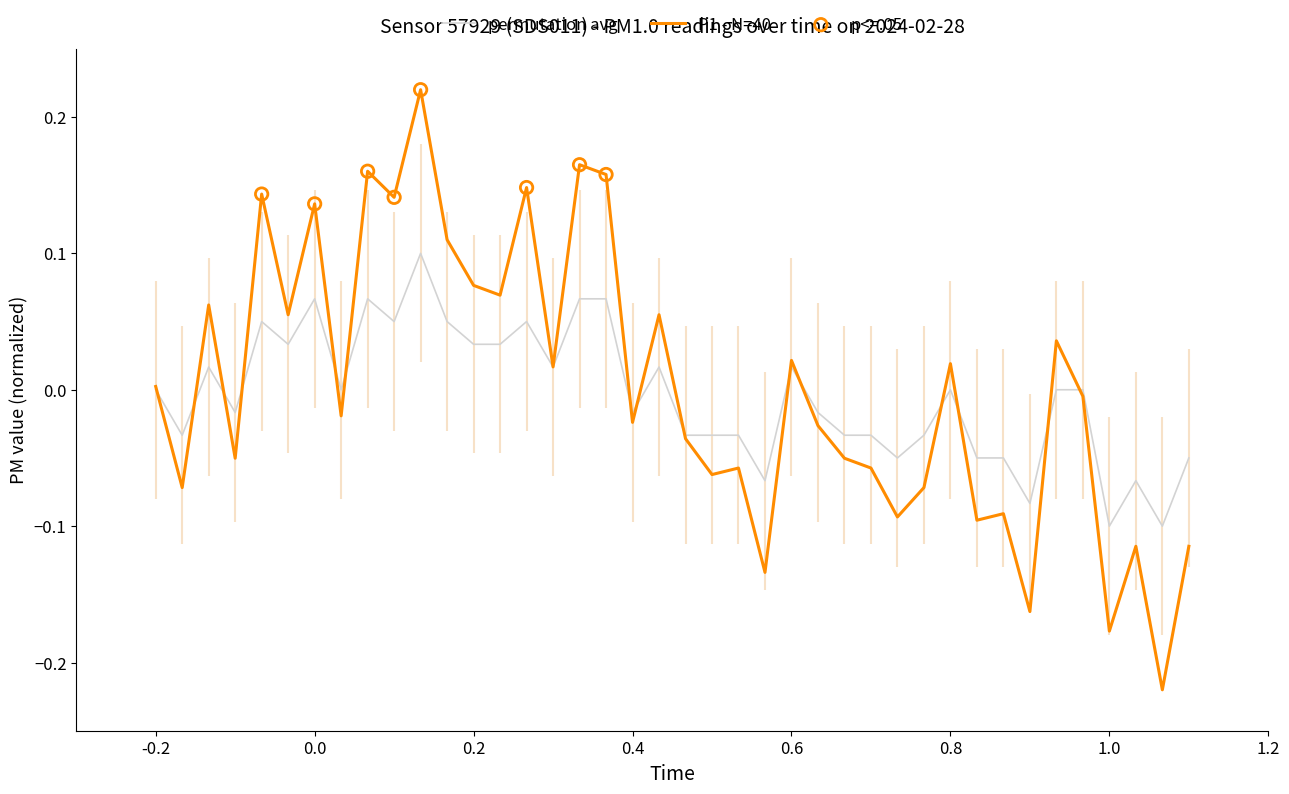

Rank the series by their maximum value, from highest to lowest.

P1 - N=40, permutation avg